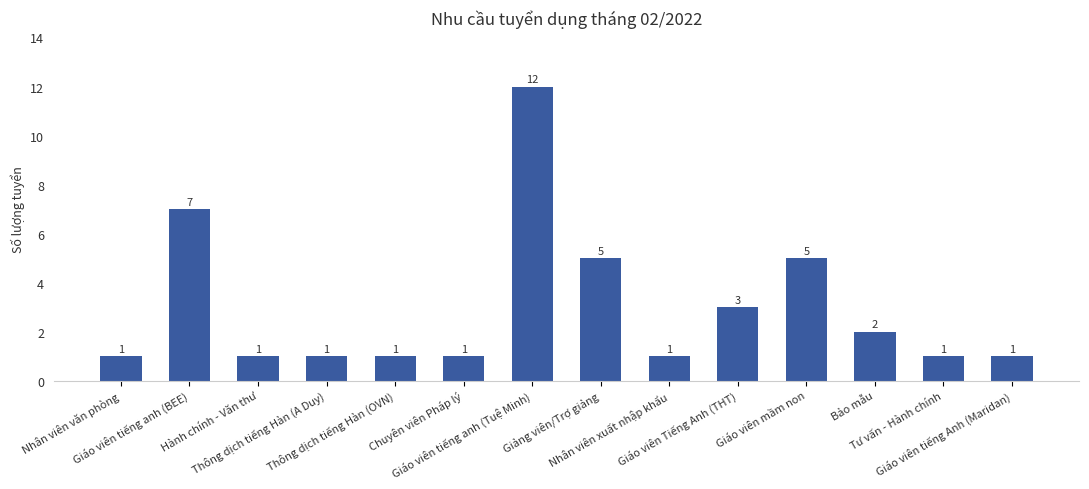

Reading left to right, transcribe all the data shown in this chart.

1	7	1	1	1	1	12	5	1	3	5	2	1	1